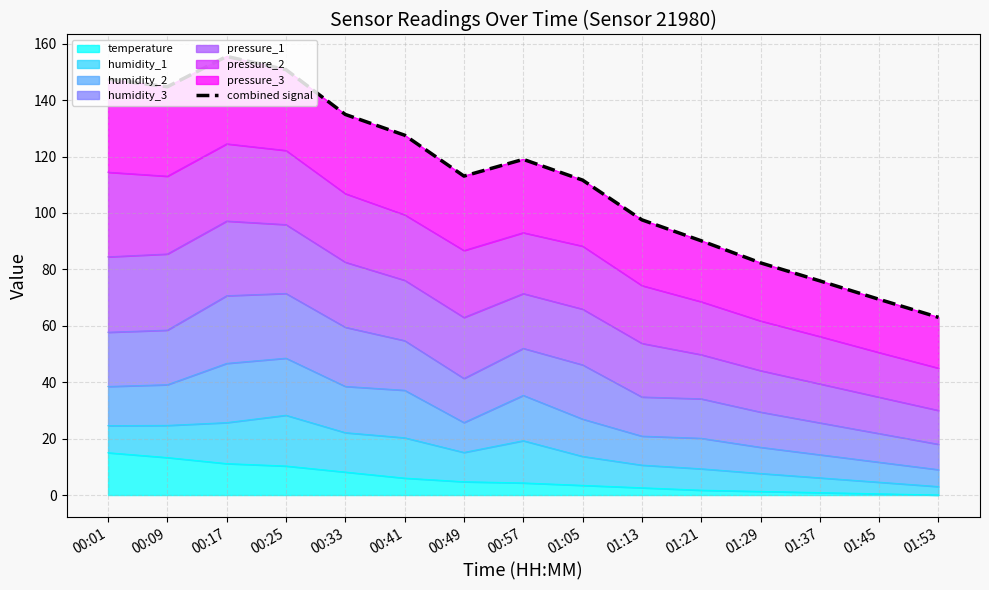

What is the maximum value shown in the chart?

155.5